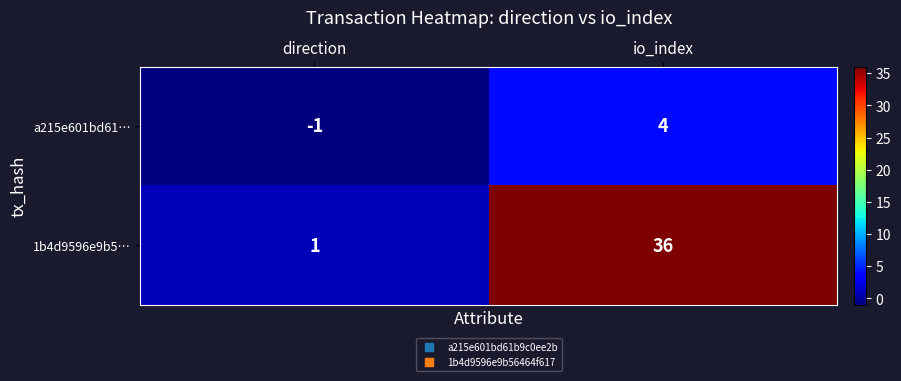

List the series in order of their overall mean, highest first.

1b4d9596e9b5…, a215e601bd61…